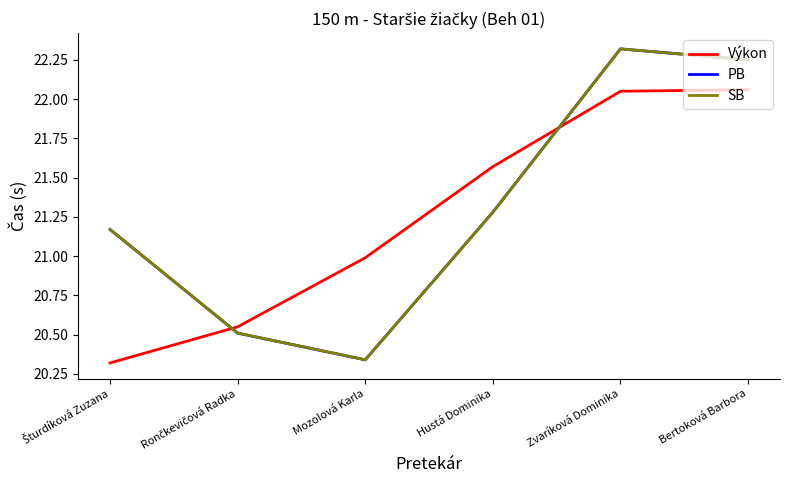

Does the chart display data point markers on the line(s)?

No